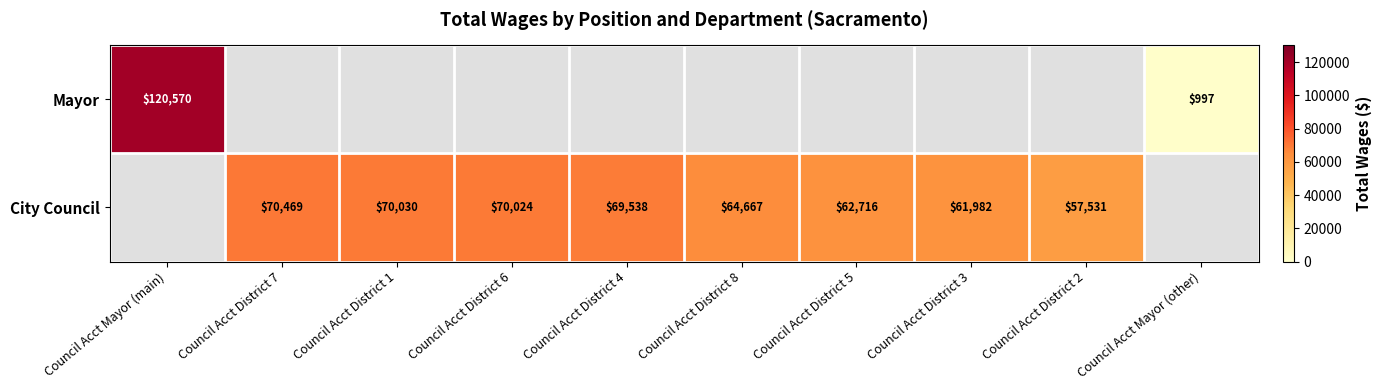

Is the value of Mayor at Council Acct Mayor (other) greater than the value of City Council at Council Acct District 8?

No